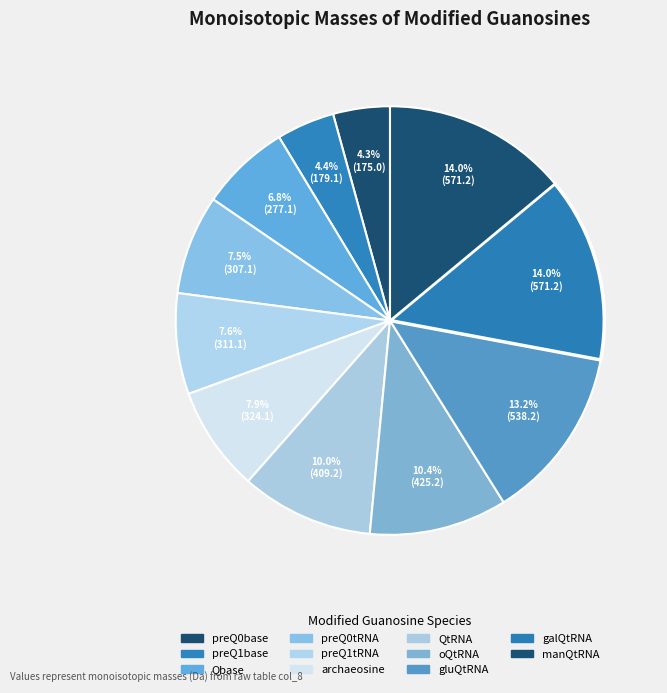

Count the number of slices in the pie.

11